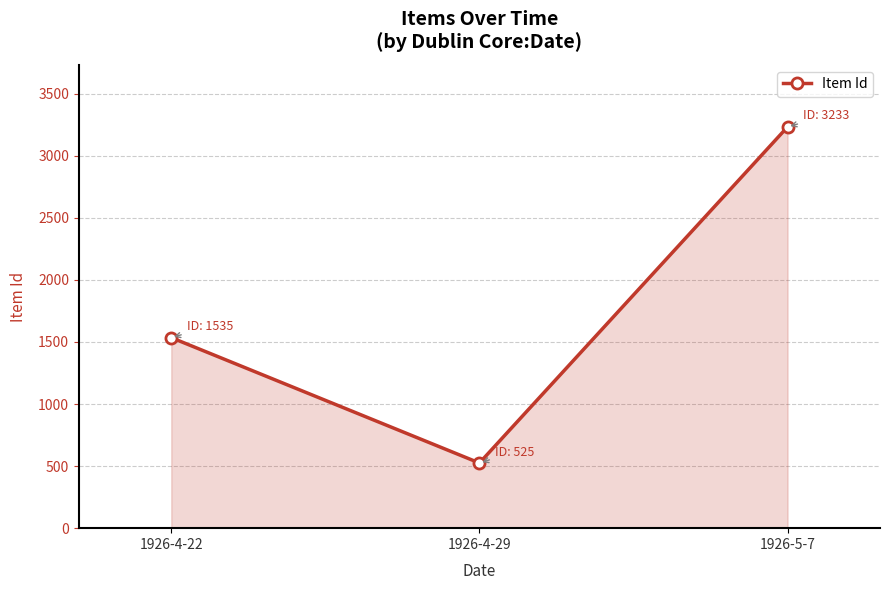

What is the smallest value displayed?

525